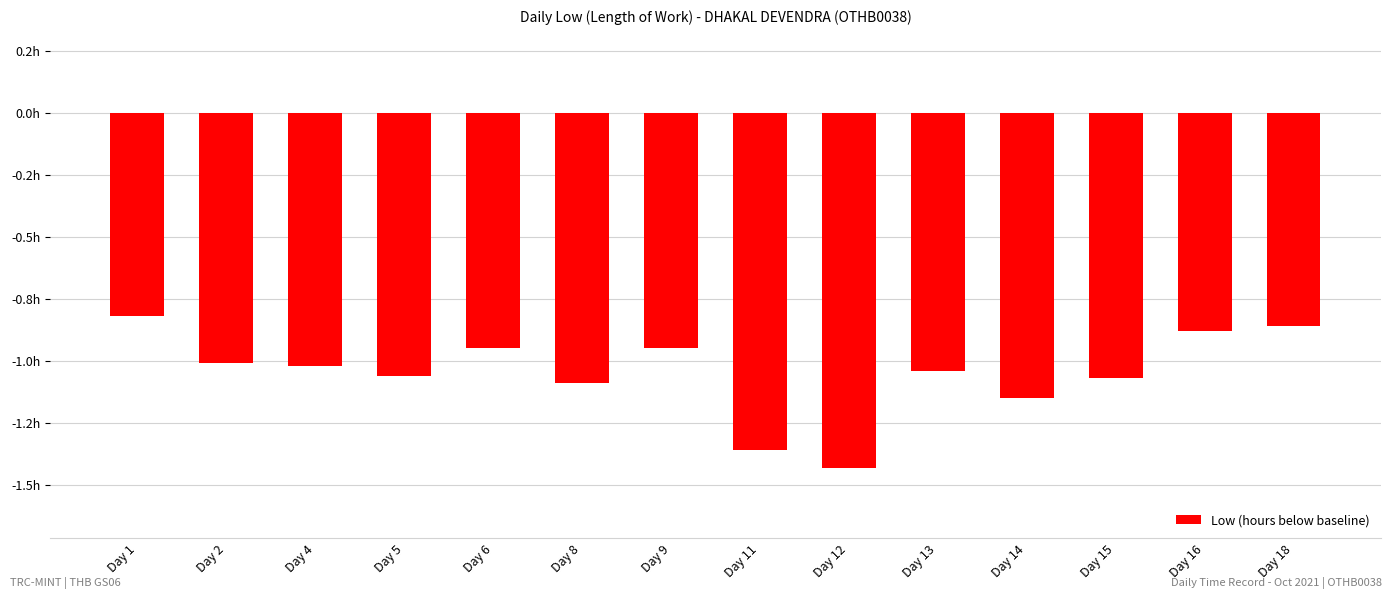

Is it true that the value at Day 13 is -1.0?

True